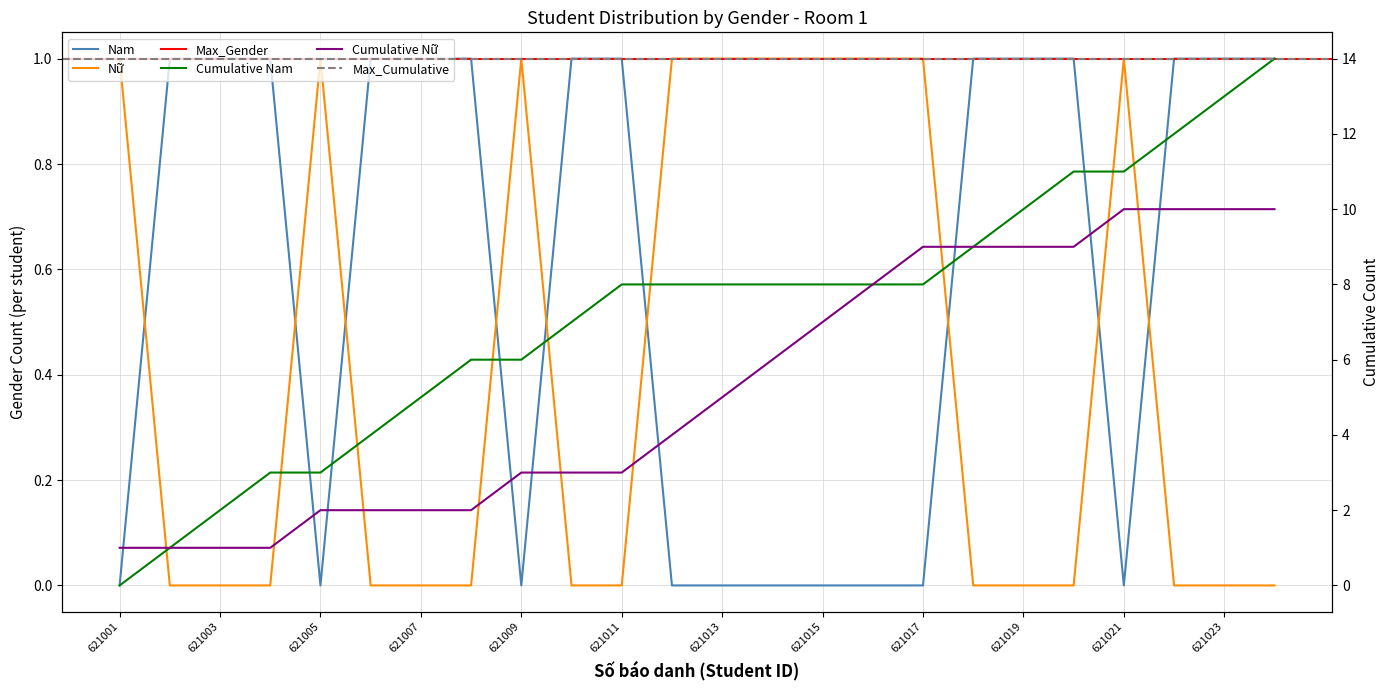

Is this an area chart (filled region under the line)?

No